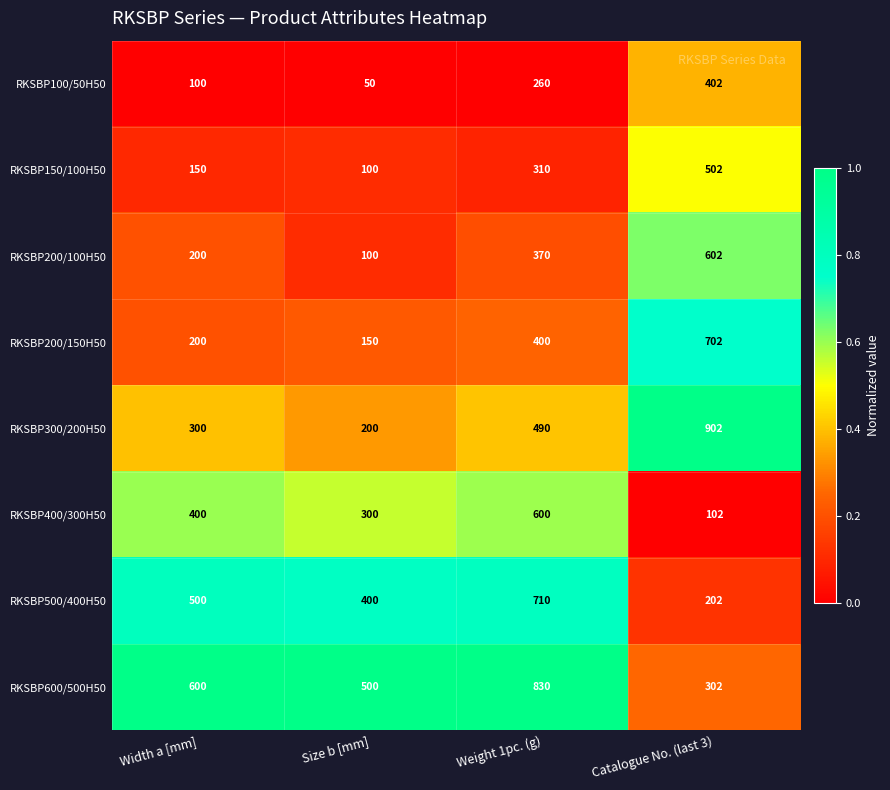

Count the number of data series in this chart.

8